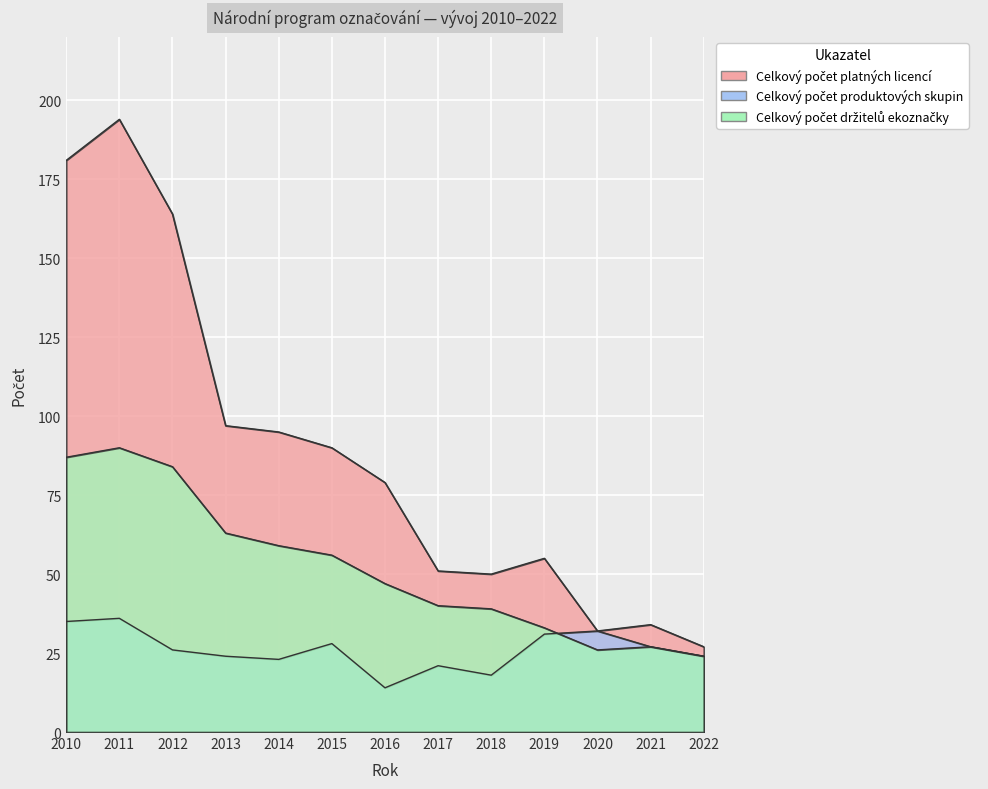

True or false: Celkový počet držitelů ekoznačky has a value of 32 at 2013.

False